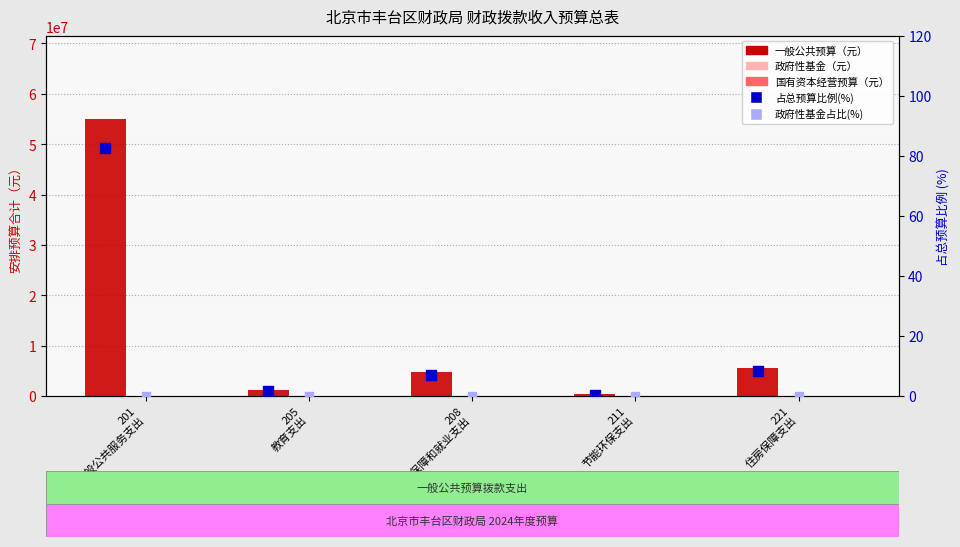

Which series contains the highest Y value?

一般公共预算